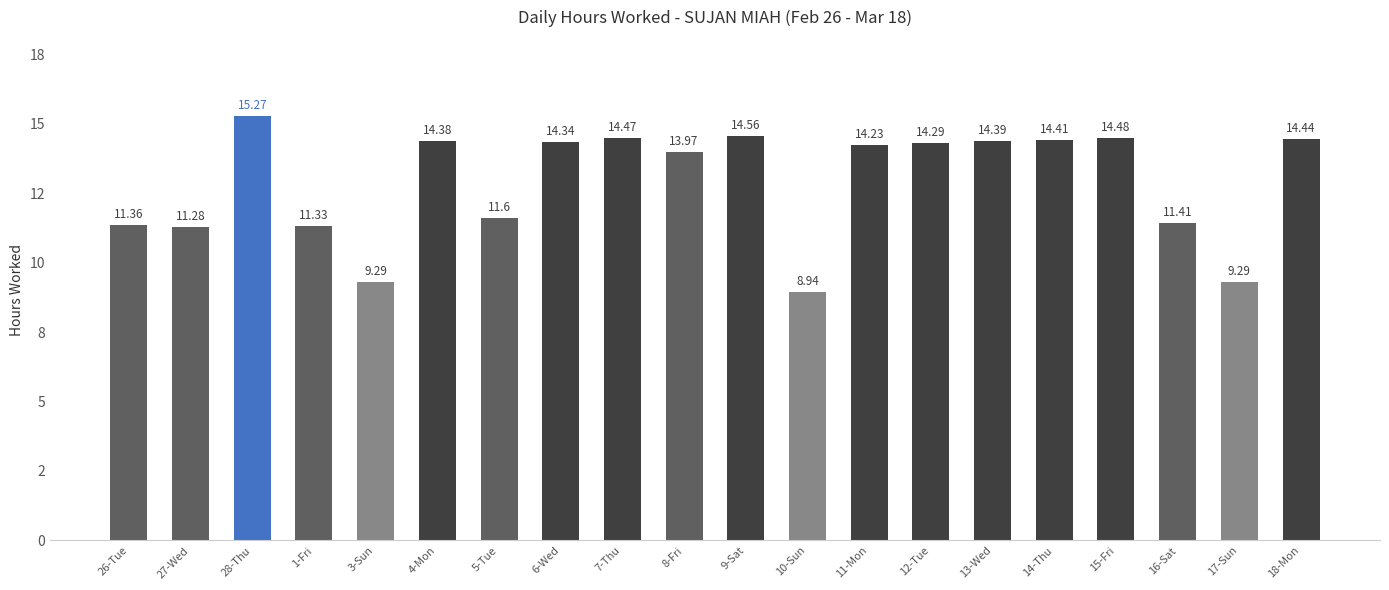

True or false: the data shows 11.3 at 27-Wed.

True